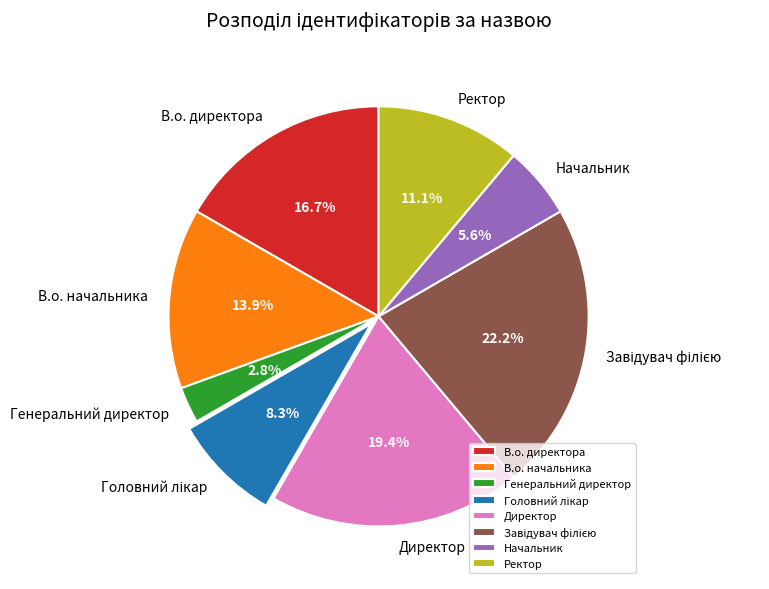

How many slices are in this pie chart?

8